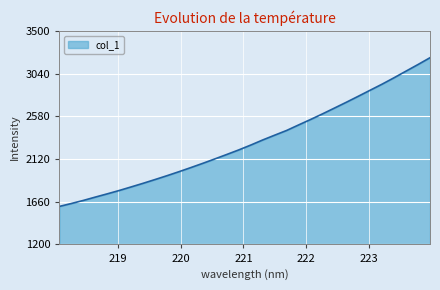

Count the number of data series in this chart.

1